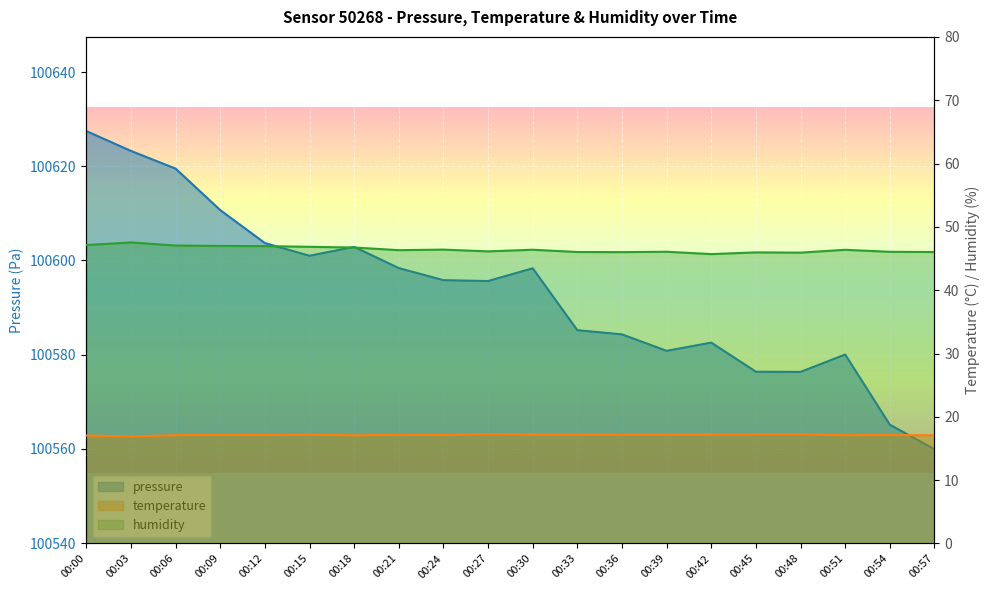

Is it true that temperature equals 4.6 at 00:24?

False